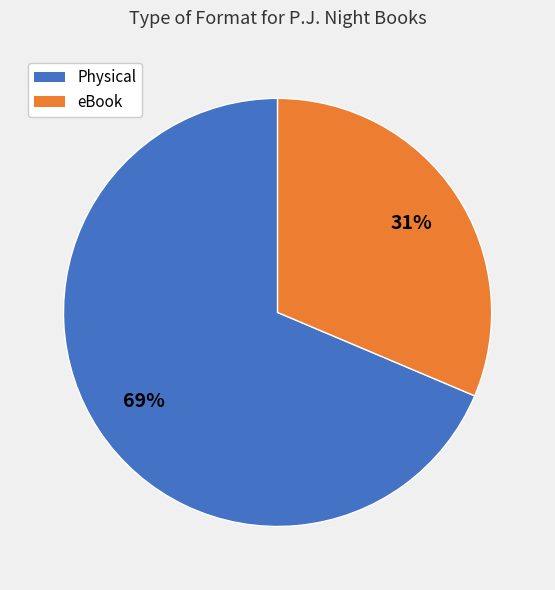

Is it true that eBook is 31% of the pie?

True